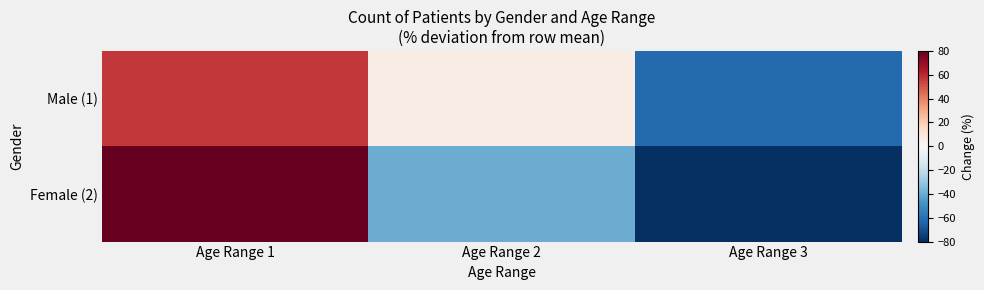

What is the total value across all series at Age Range 3?

-146.4